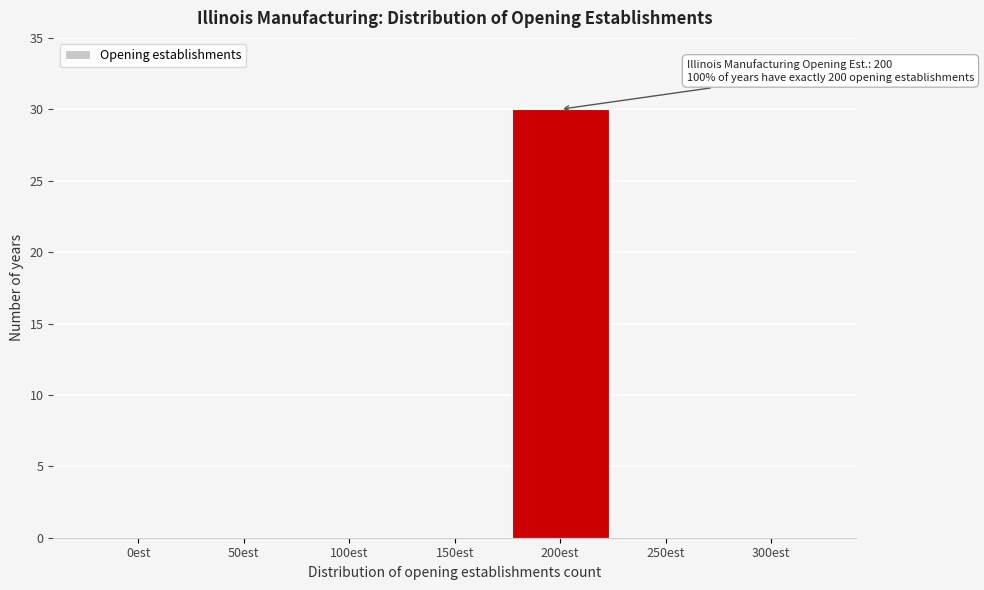

Reading right to left, transcribe all the data shown in this chart.

300est=0	250est=0	200est=30	150est=0	100est=0	50est=0	0est=0